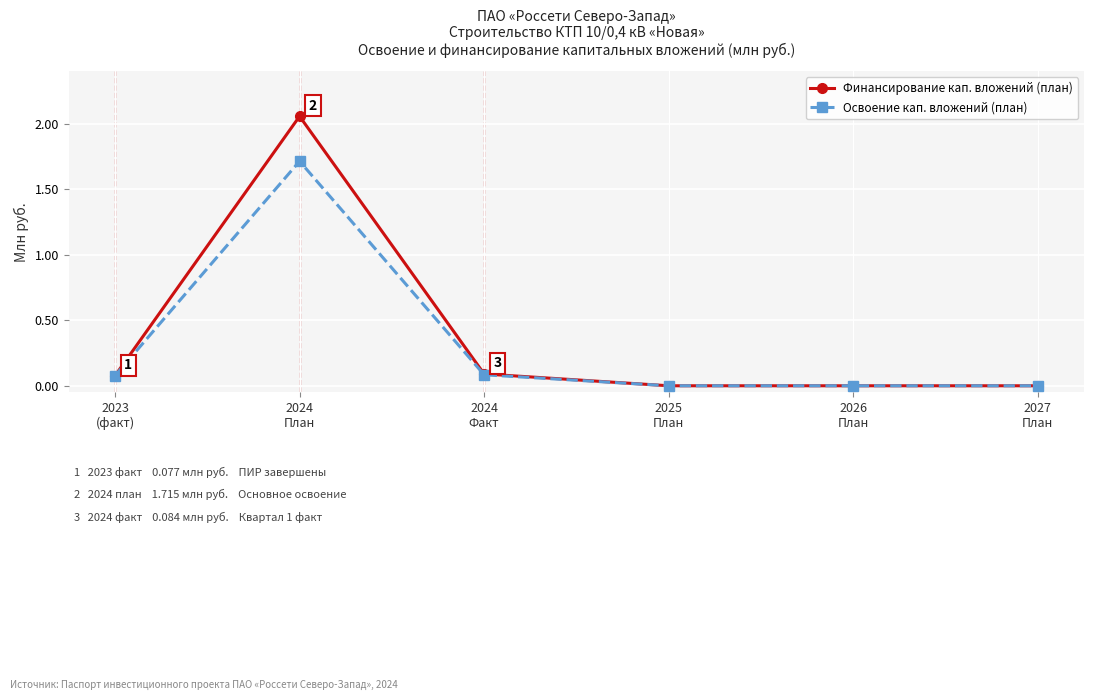

What is the value of the Финансирование кап. вложений (план) point at the 3rd from the left?

0.1